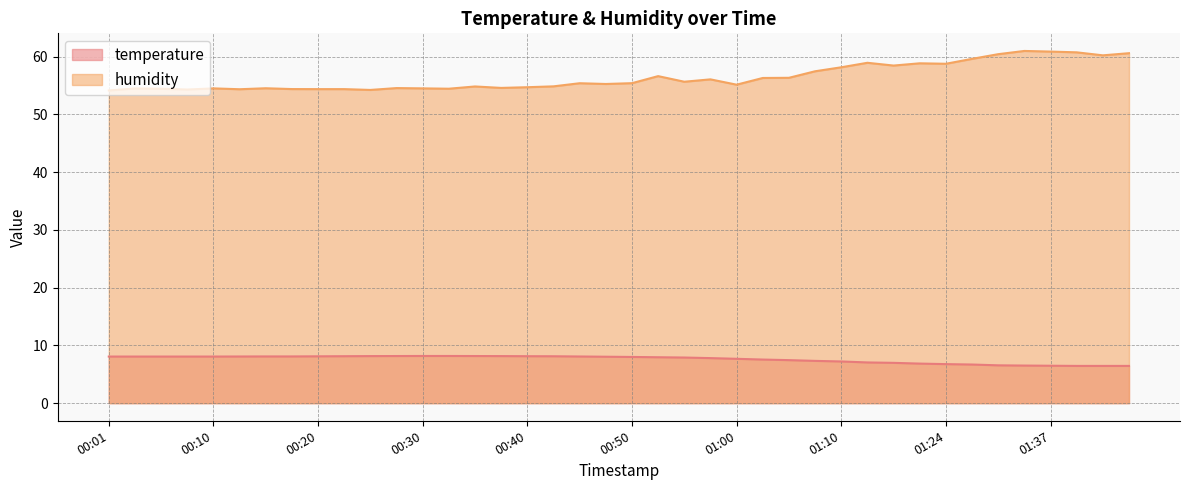

Which series changed the most between 00:06 and 00:52?

humidity